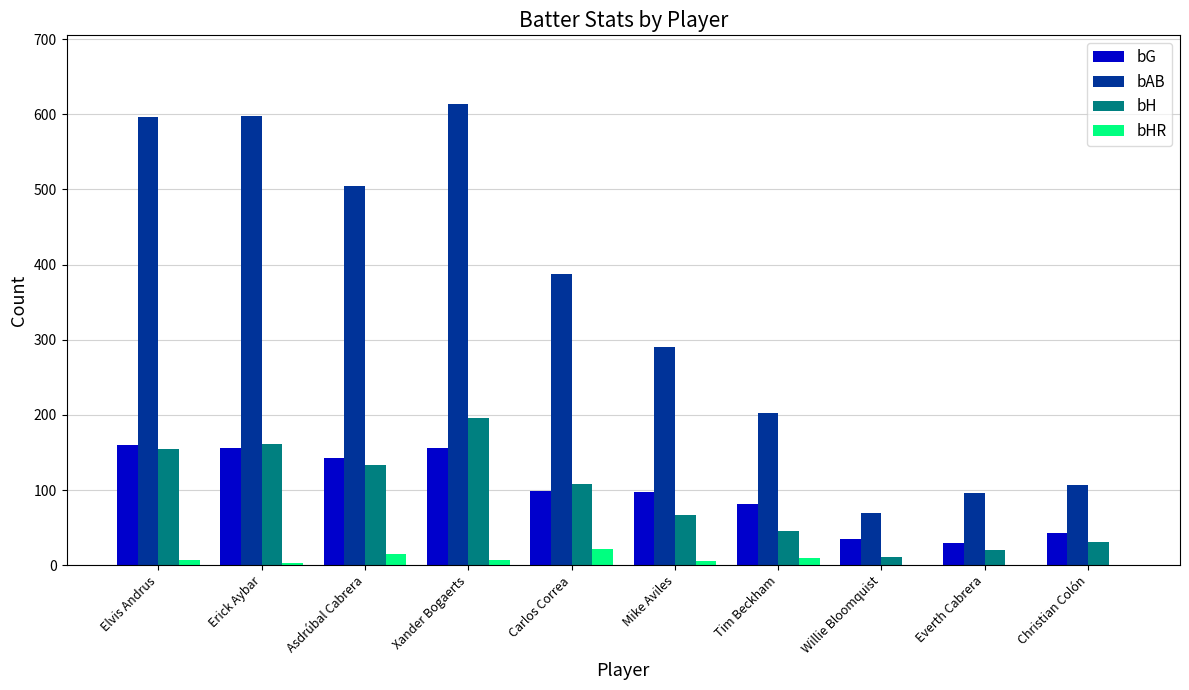

Between Erick Aybar and Mike Aviles, which series saw the biggest shift?

bAB